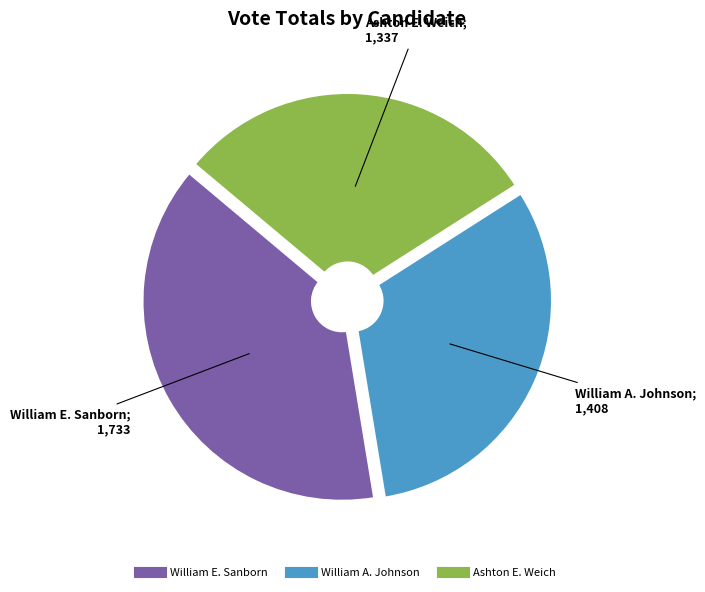

Is there a majority slice in this chart?

No